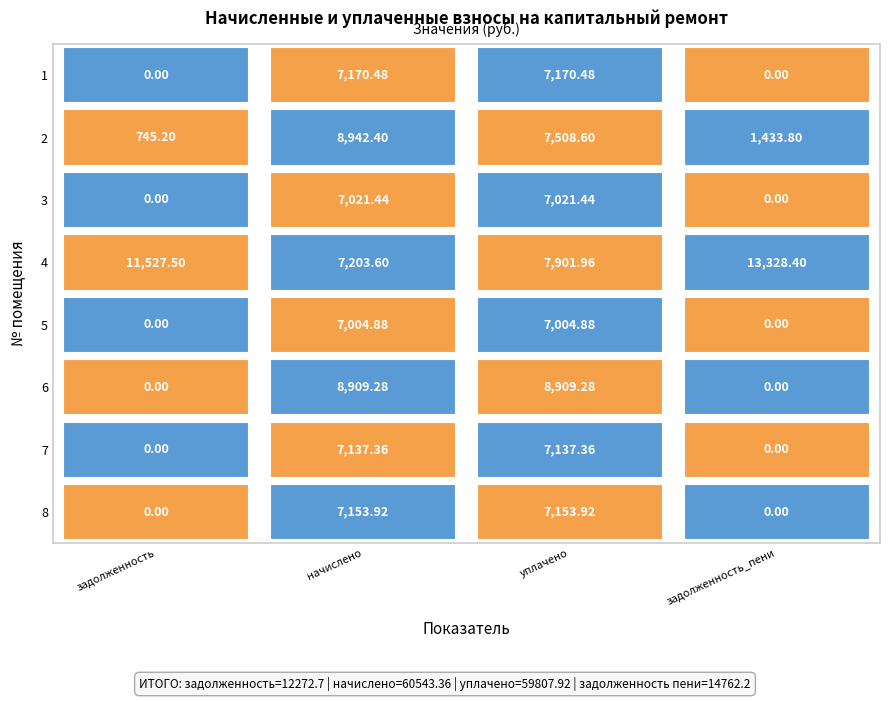

Which has a higher value, задолженность_пени or задолженность?

задолженность_пени